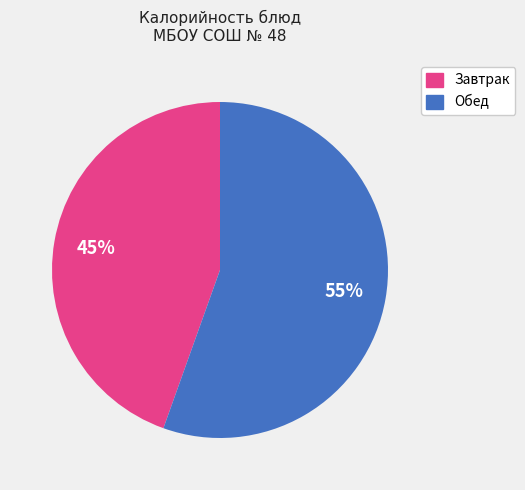

To the nearest percent, what is the average slice percentage?

50%